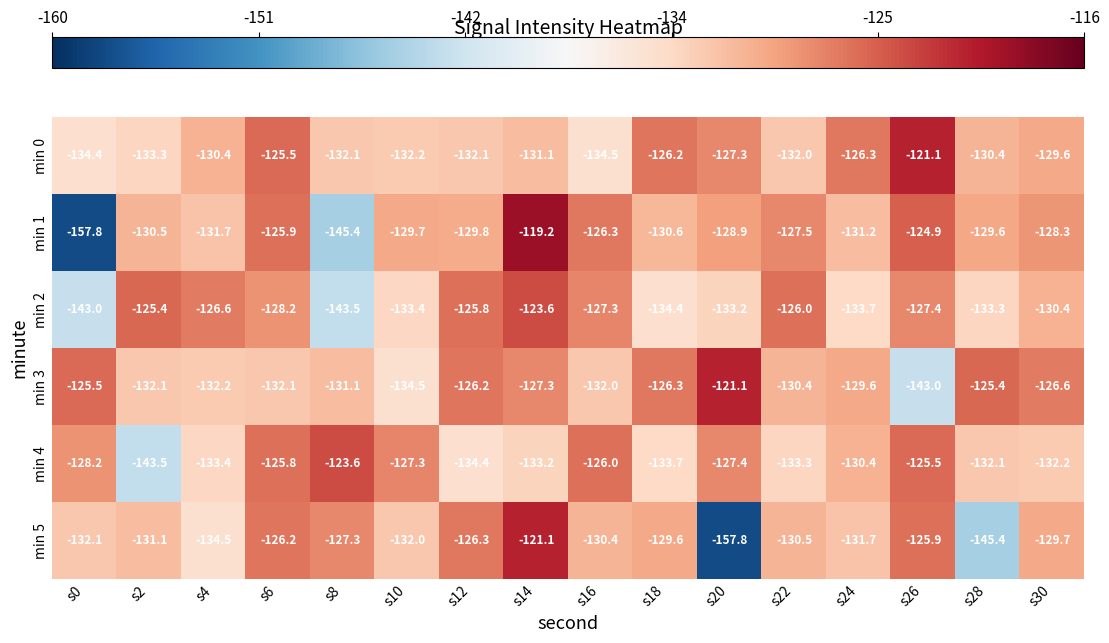

At which label does min 0 first exceed -130?

s6